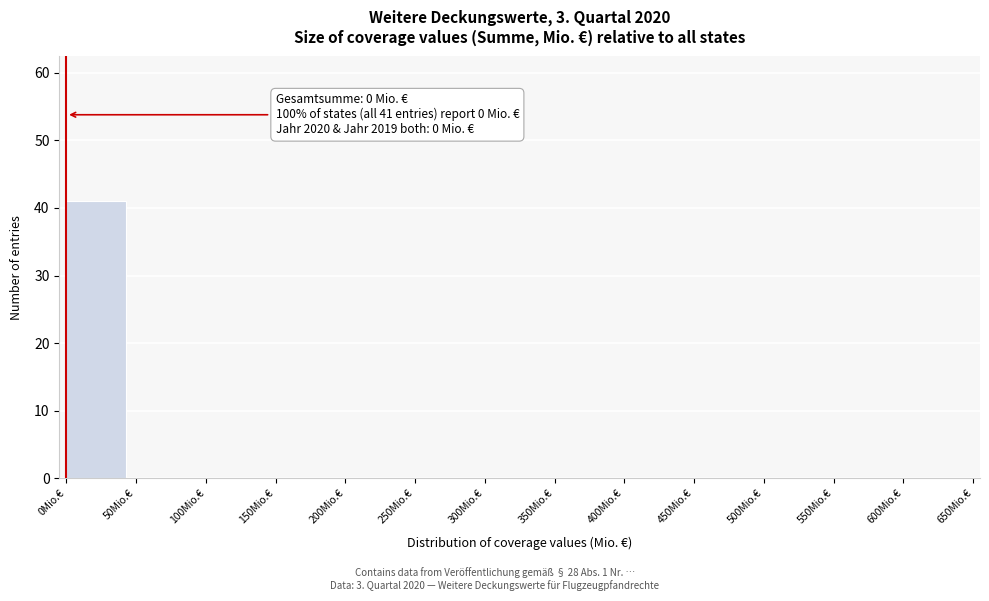

Which range on the x-axis has the tallest bar?

0 to 50